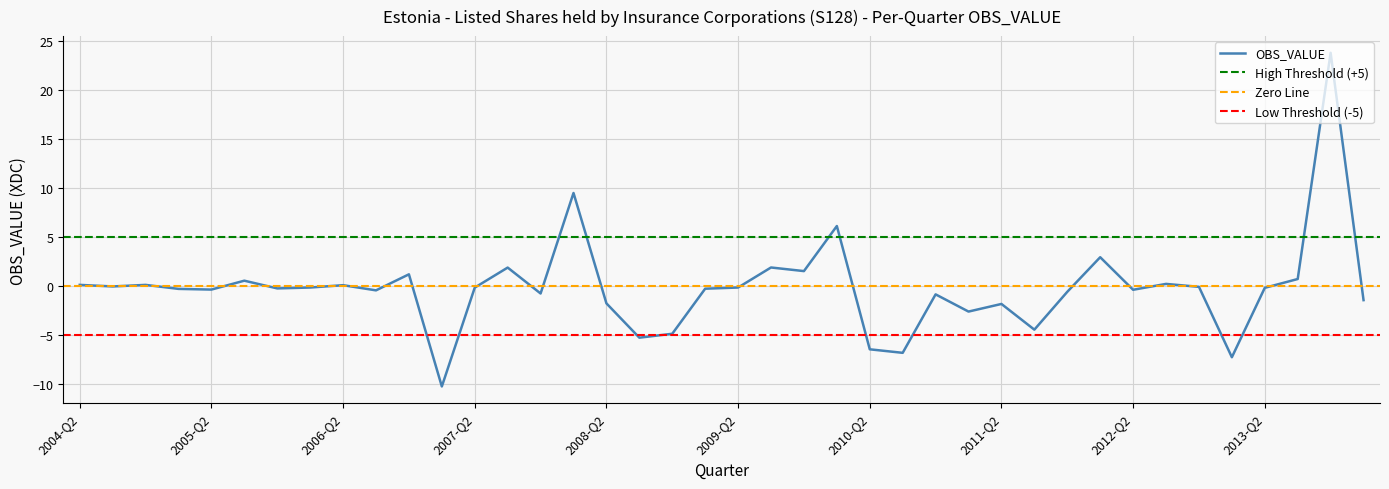

What is the approximate value at 2013-Q2?

-0.2